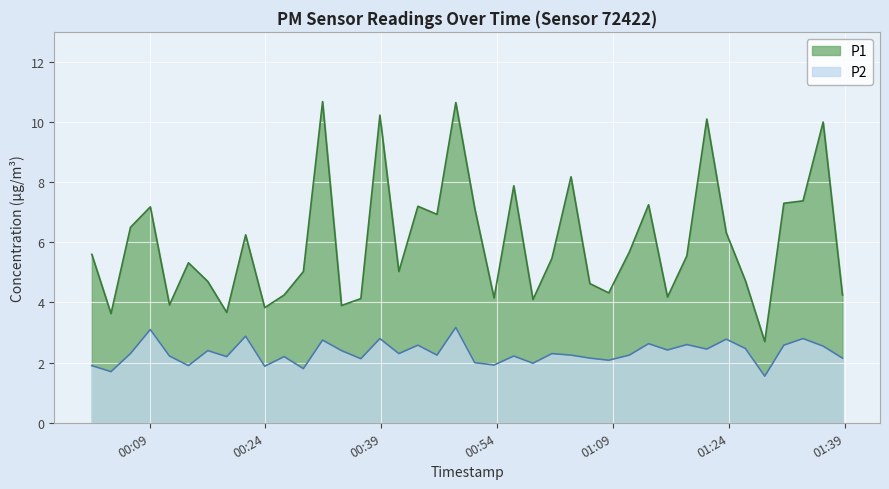

Which series has the largest range (max minus min)?

P1